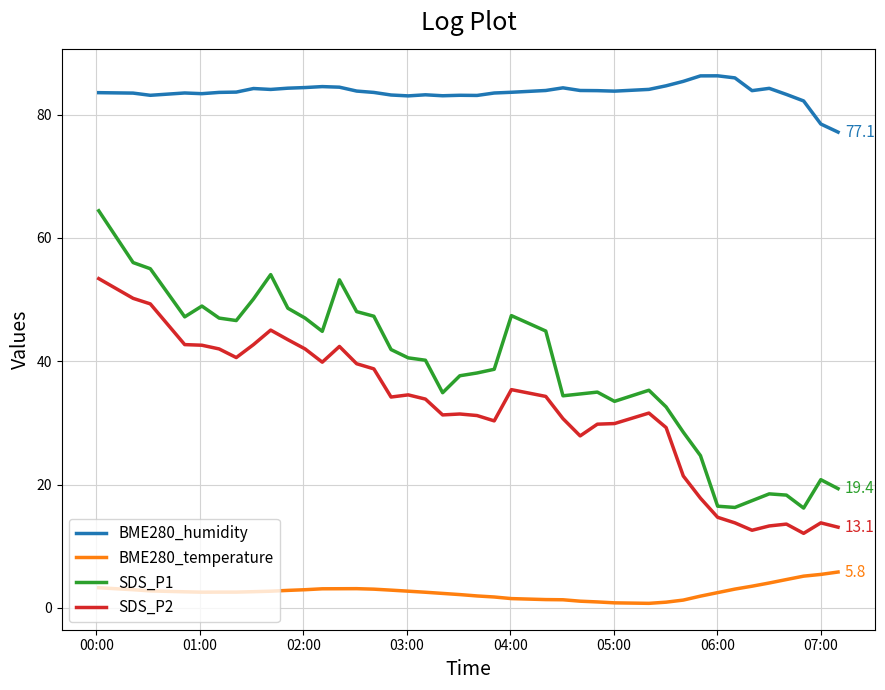

Which series has the widest spread of values?

SDS_P1